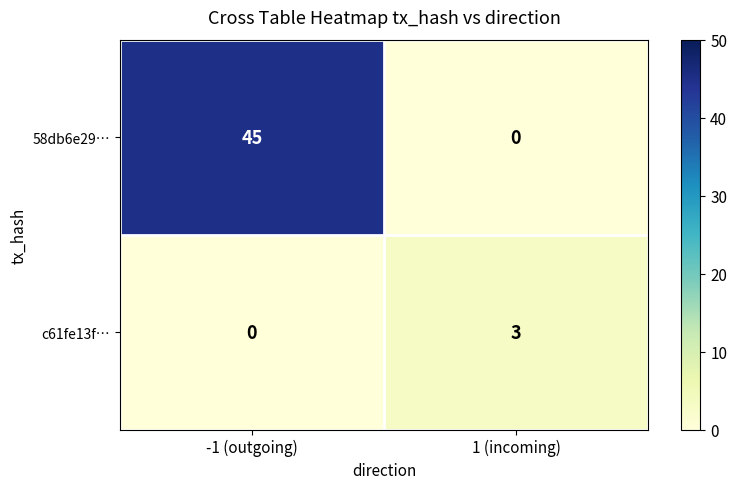

Reading left to right, extract all data points from this chart.

58db6e29…: -1 (outgoing)=45	1 (incoming)=0
c61fe13f…: -1 (outgoing)=0	1 (incoming)=3